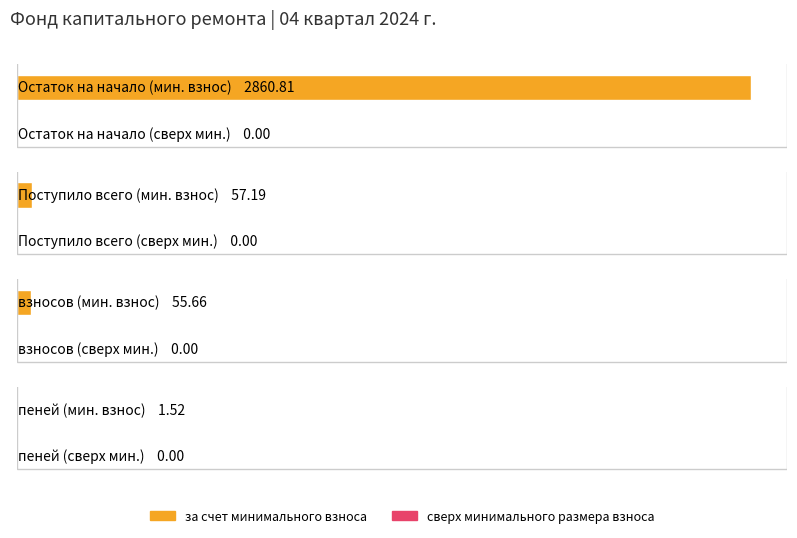

At which label does Итого фонд капитального ремонта first exceed 57?

Остаток на начало